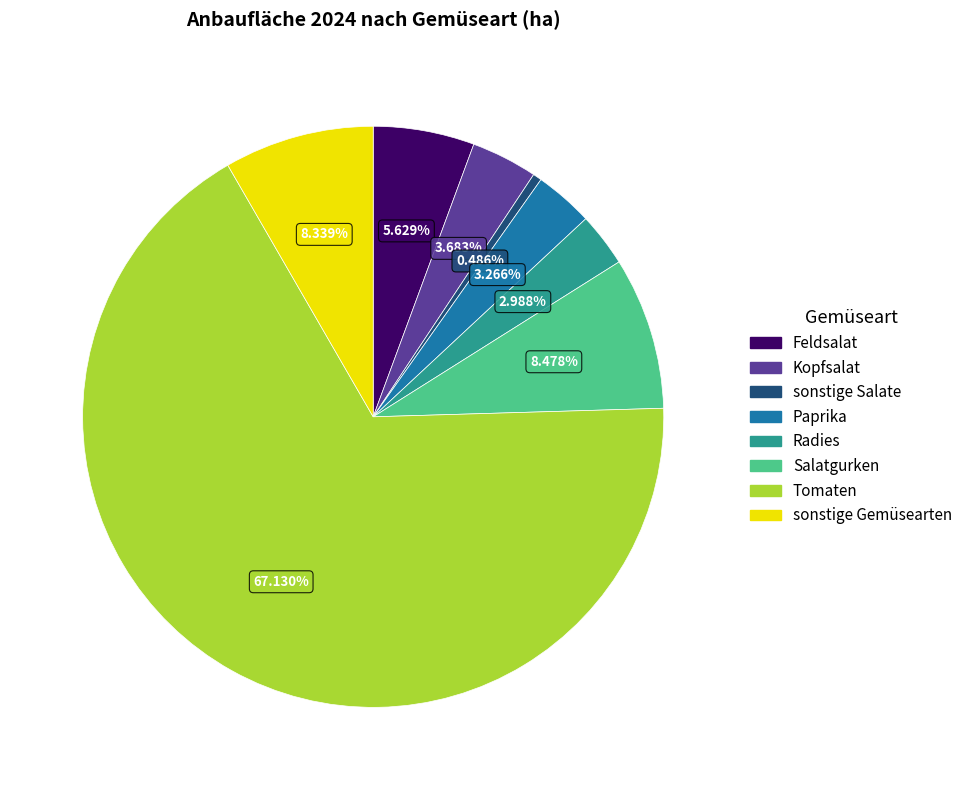

To the nearest percent, what is the difference between the largest and smallest slice percentages?

67%